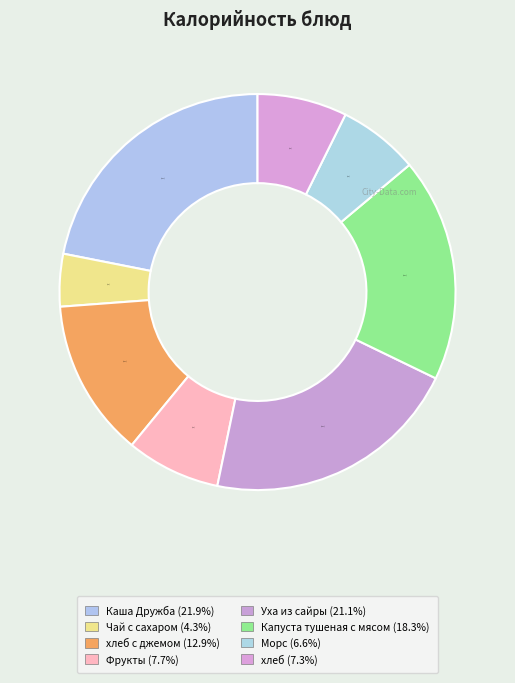

How many segments does this pie chart have?

8